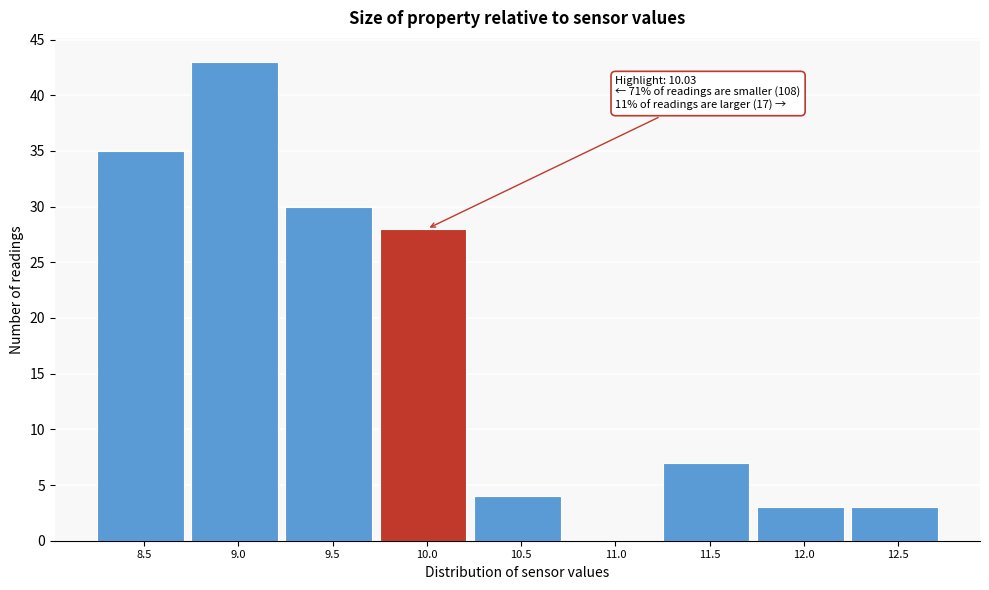

What is the sum of the values at 12.5 and 9.0?

46